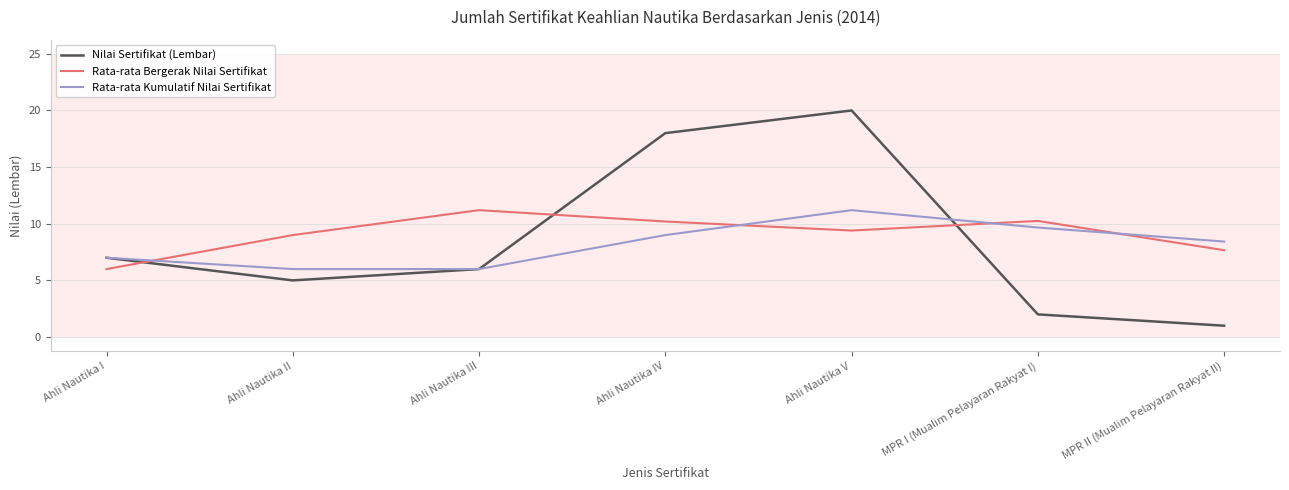

What is the difference between the Rata-rata Kumulatif Nilai Sertifikat values at MPR II (Mualim Pelayaran Rakyat II) and Ahli Nautika III?

2.4